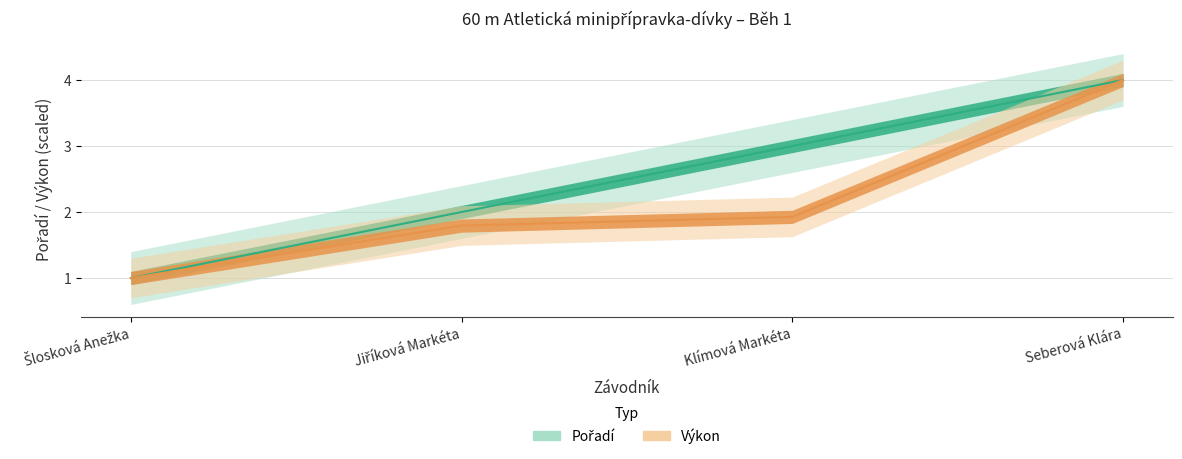

Does the chart display data point markers on the line(s)?

No